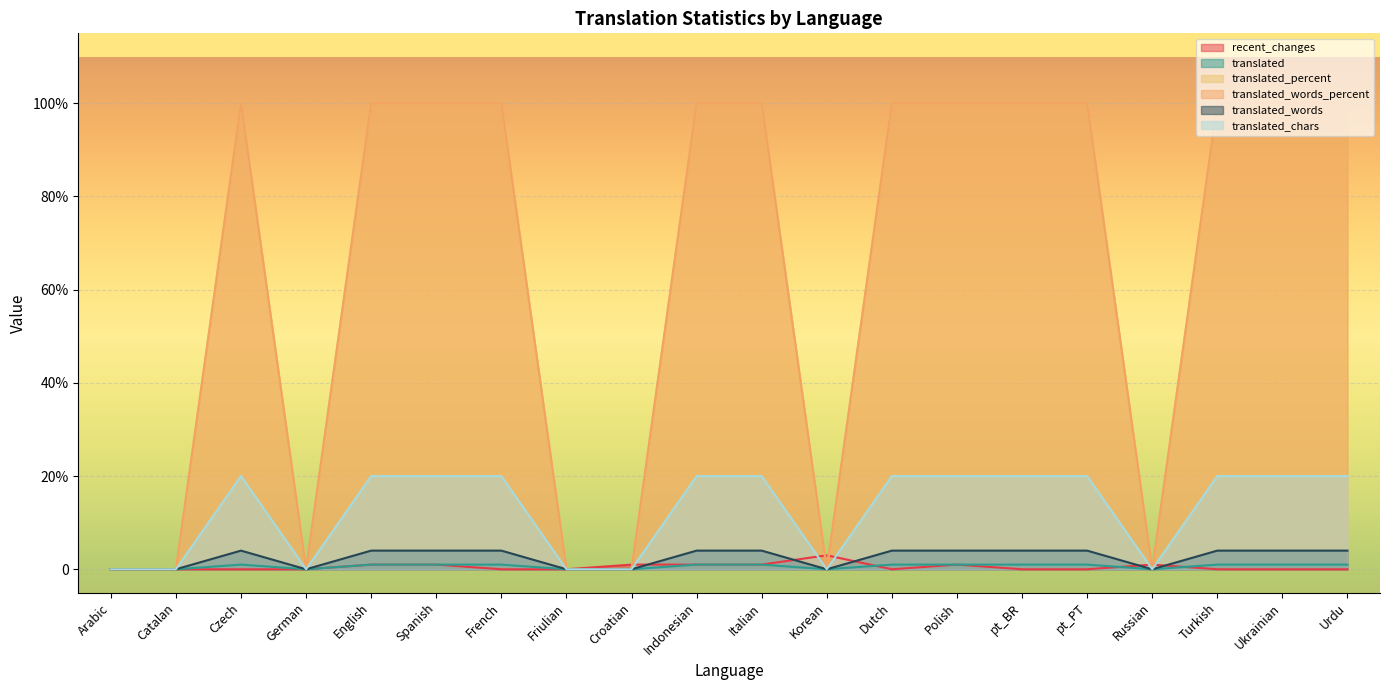

At which category is the sum across all series the highest?

English